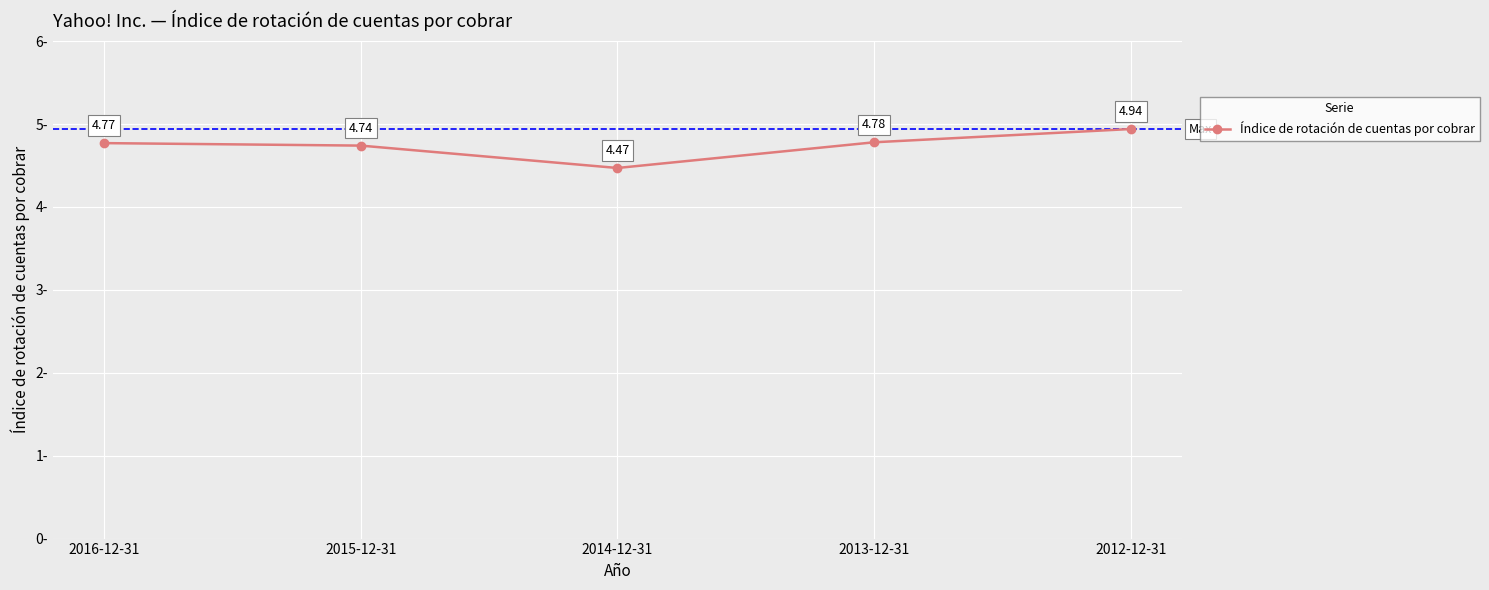

List the labels in order of value, largest first.

2012-12-31, 2013-12-31, 2016-12-31, 2015-12-31, 2014-12-31